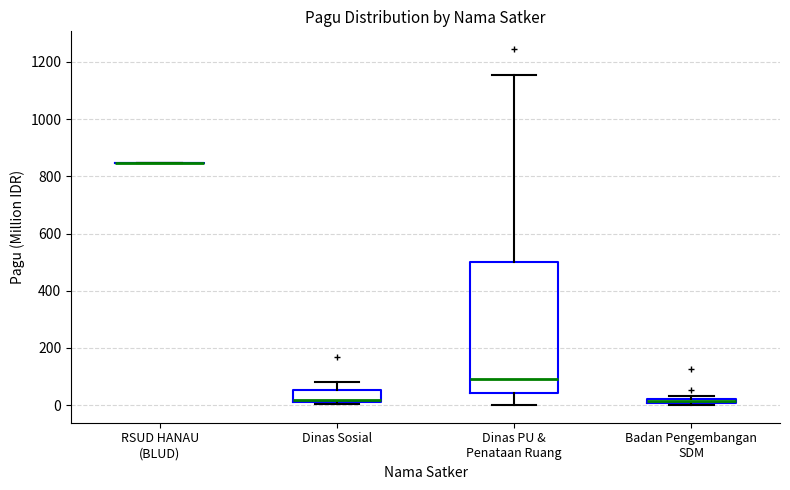

Where is the lower edge of the box for Badan Pengembangan SDM on the y-axis? The values are not printed on the chart, so give them approximately, as read against the axis.

0